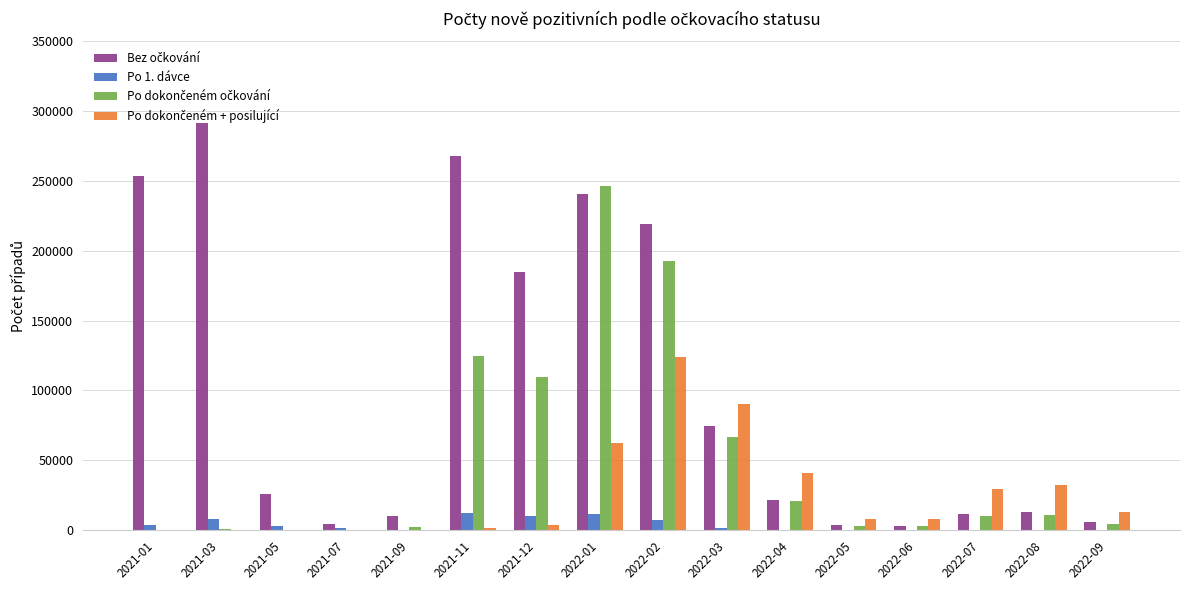

What is the maximum value shown in the chart?

291947